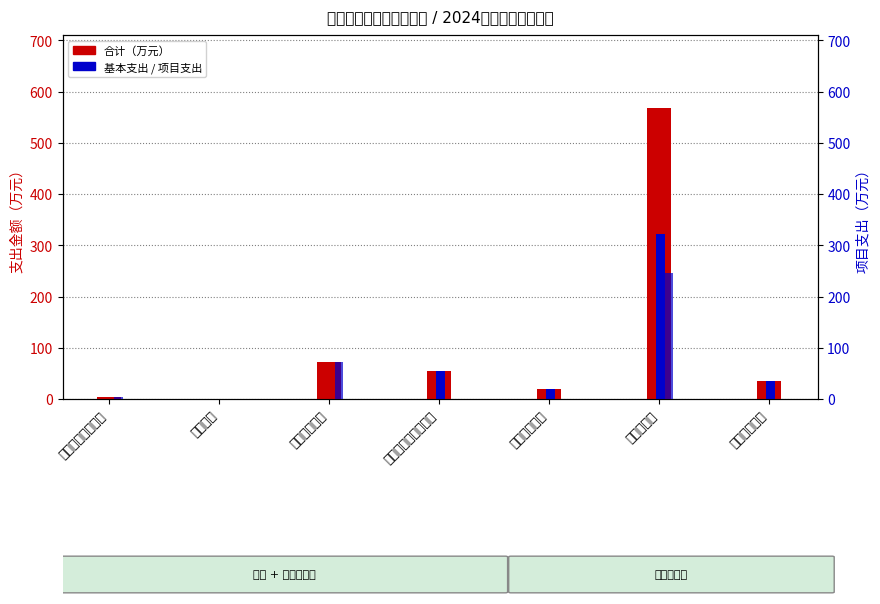

What is the label of the 4th bar from the left?

社会保障和就业支出